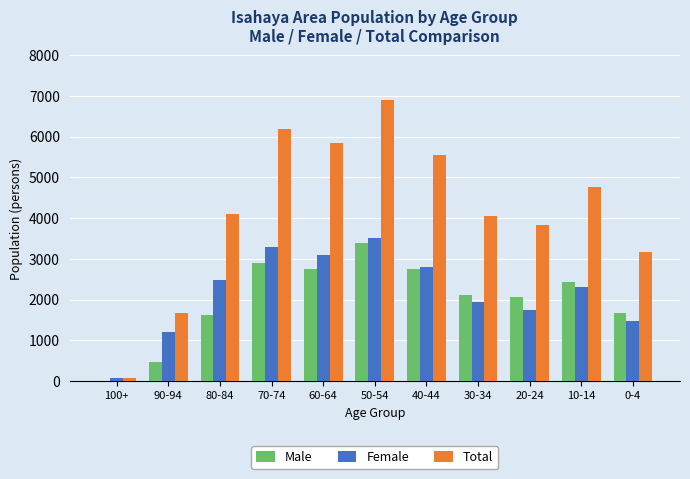

Which series has the largest total across all categories?

Total